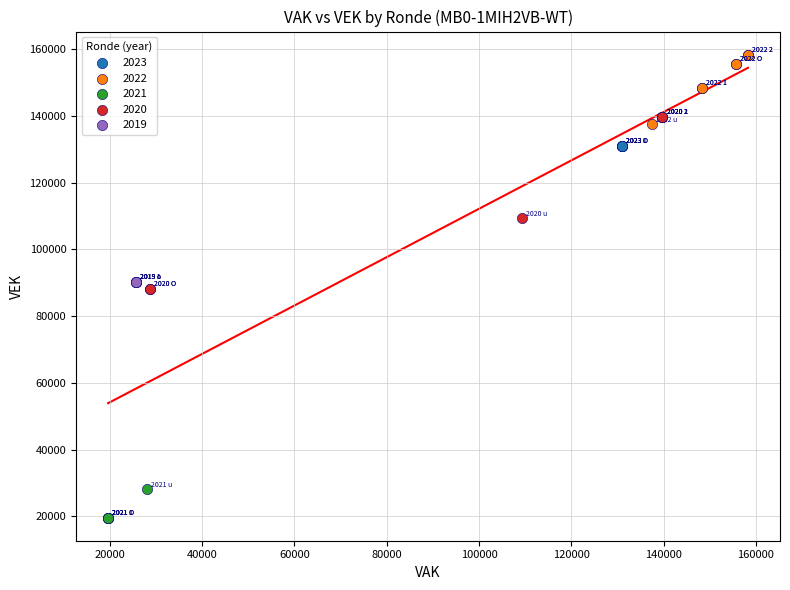

Which series reaches the minimum Y coordinate?

2021